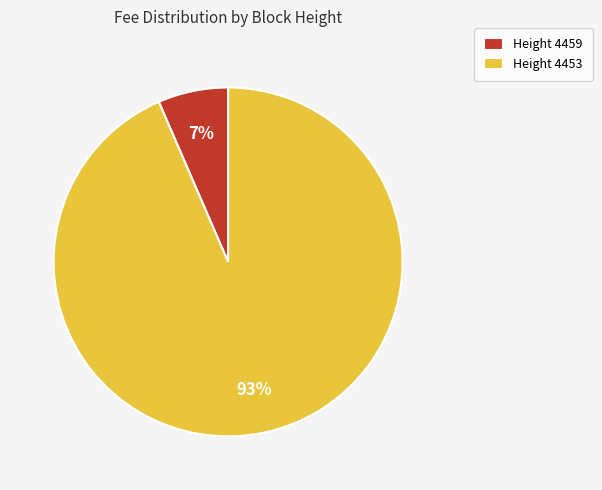

To the nearest percent, what is the average slice percentage?

50%